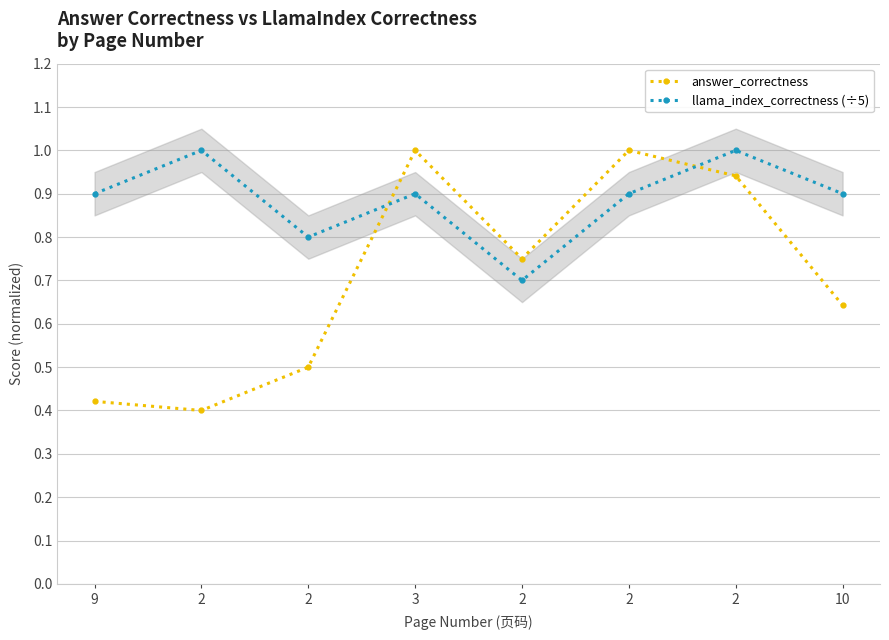

Which series has the largest range (max minus min)?

answer_correctness